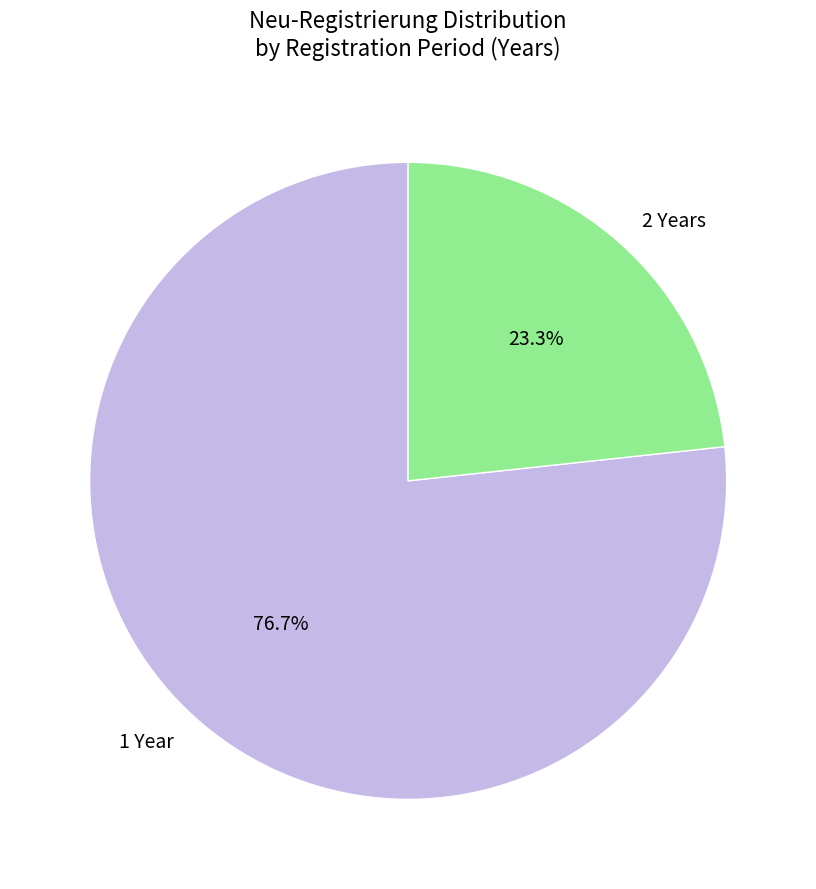

Rank the categories by value from lowest to highest.

2 Years, 1 Year